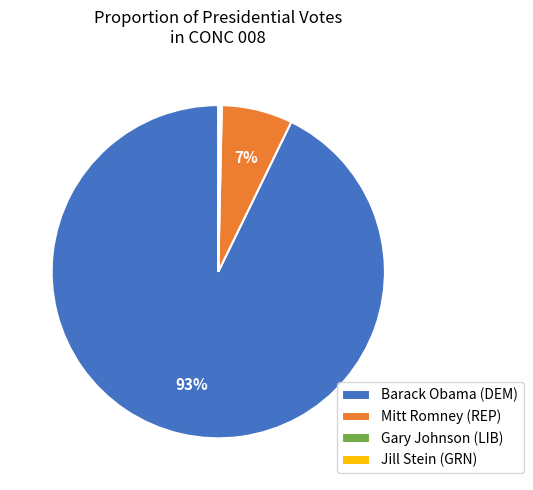

To the nearest percent, what is the difference between the Mitt Romney (REP) and Barack Obama (DEM) slice percentages?

86%